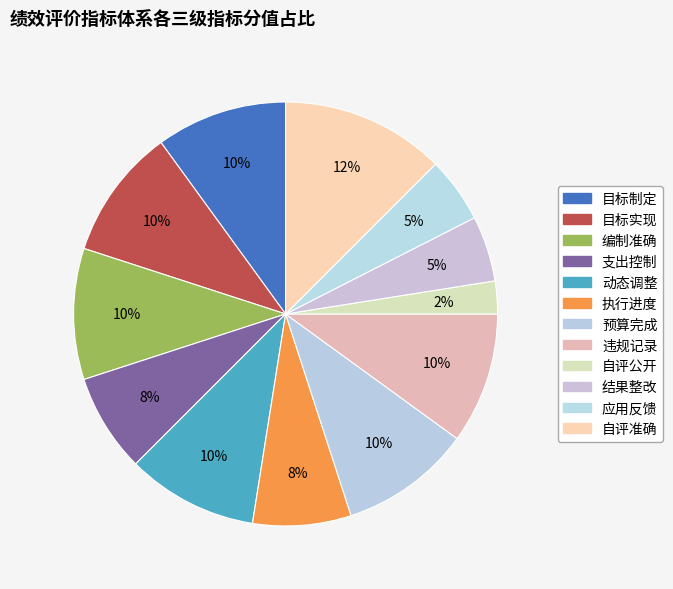

Combined, what portion of the pie is 目标制定 and 目标实现?

20.0%